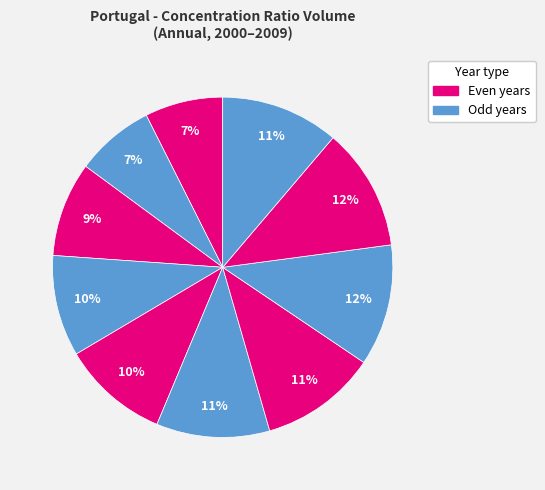

To the nearest percent, what is the average slice percentage?

10%